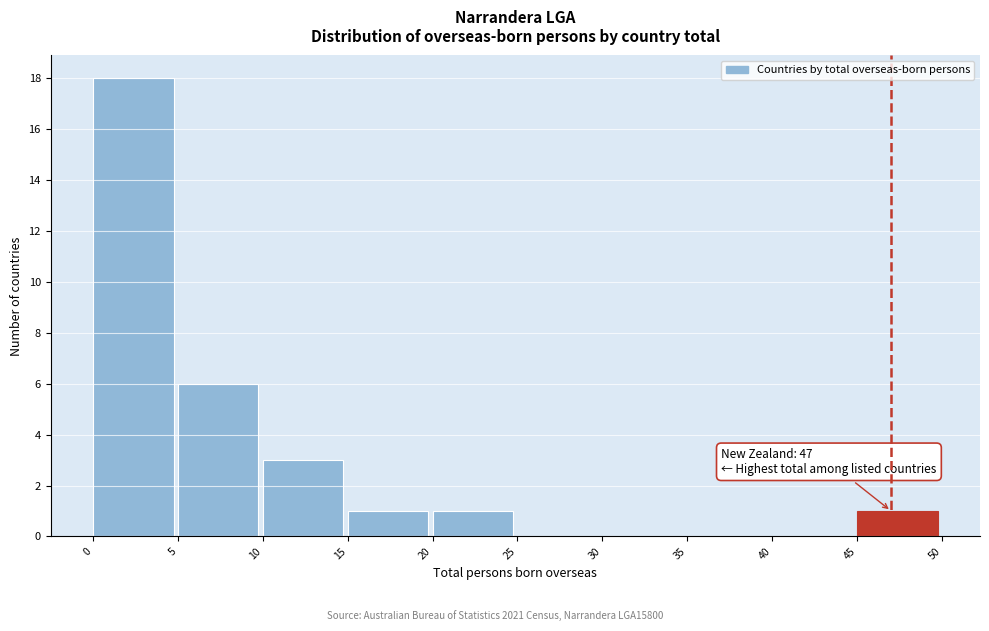

Which range on the x-axis has the tallest bar?

0 to 5